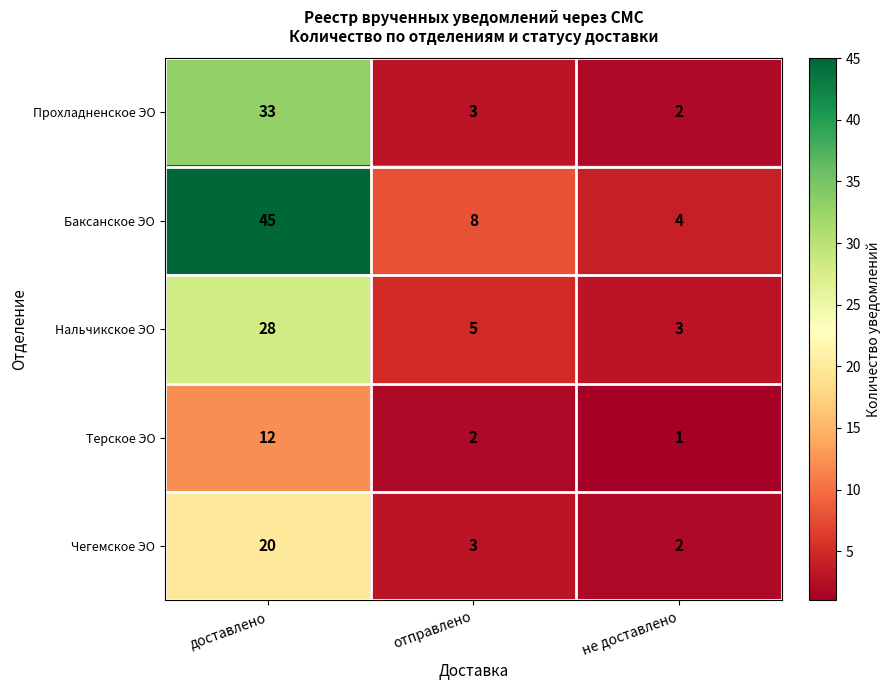

Reading left to right, extract all data points from this chart.

Прохладненское ЭО: 33	3	2
Баксанское ЭО: 45	8	4
Нальчикское ЭО: 28	5	3
Терское ЭО: 12	2	1
Чегемское ЭО: 20	3	2